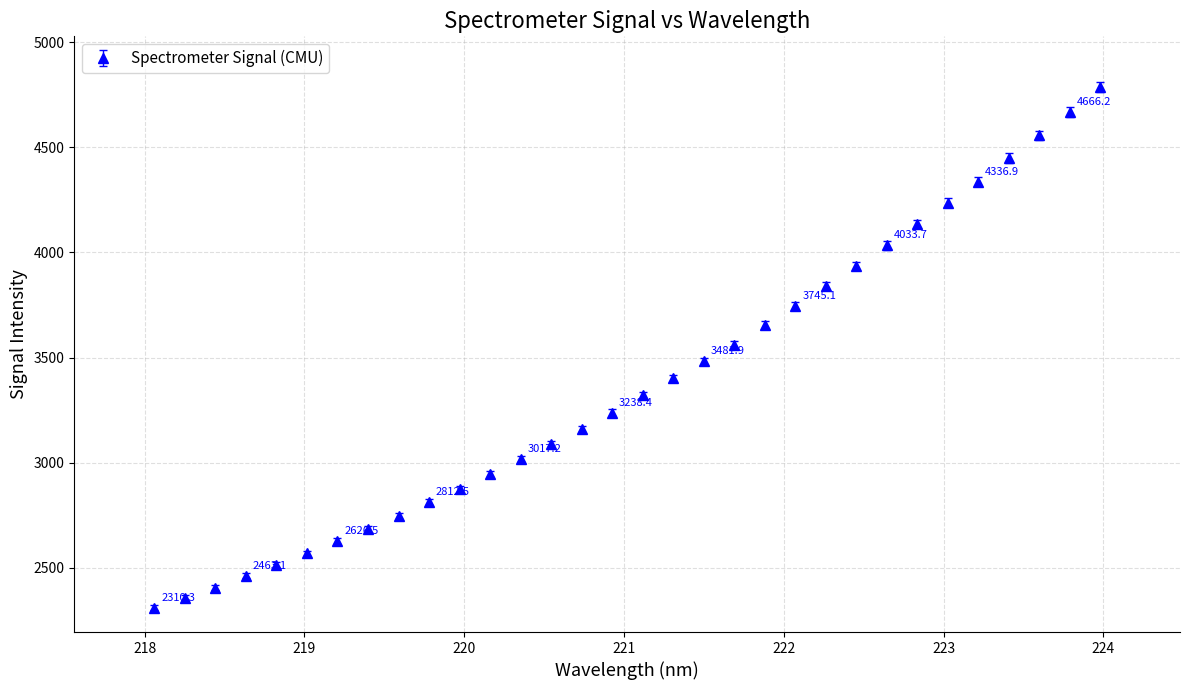

What is the sum of all values?

107961.8